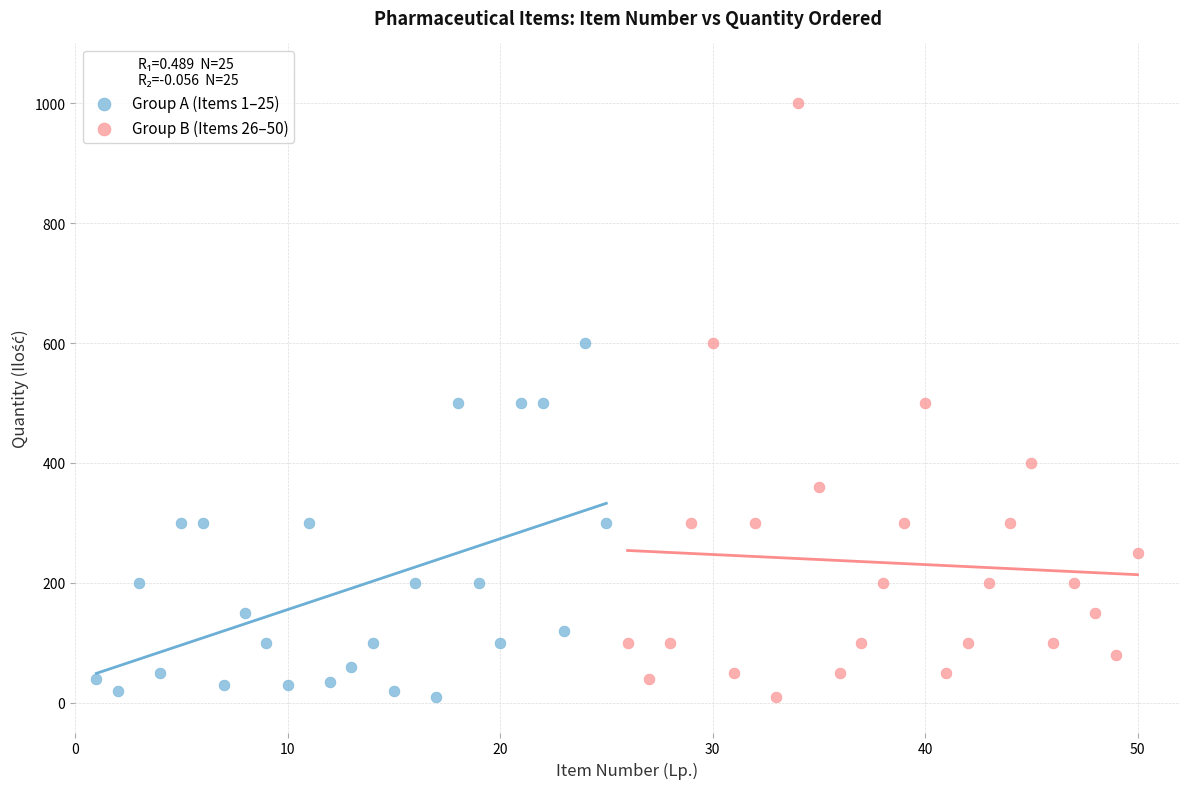

Which series reaches the maximum Y coordinate?

Group B (Items 26–50)